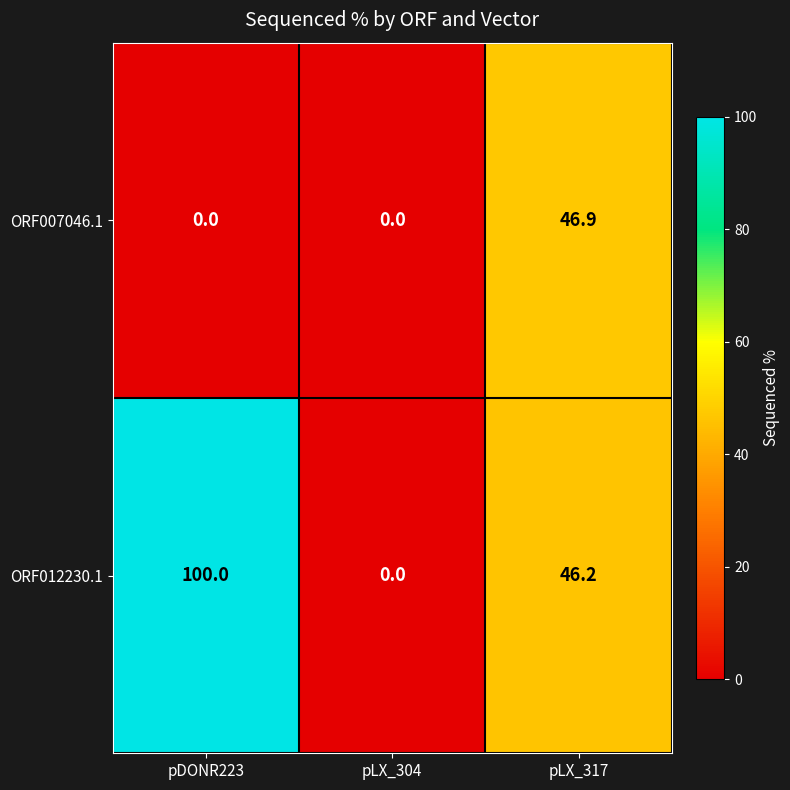

Read the ORF012230.1 value at pDONR223.

100.0